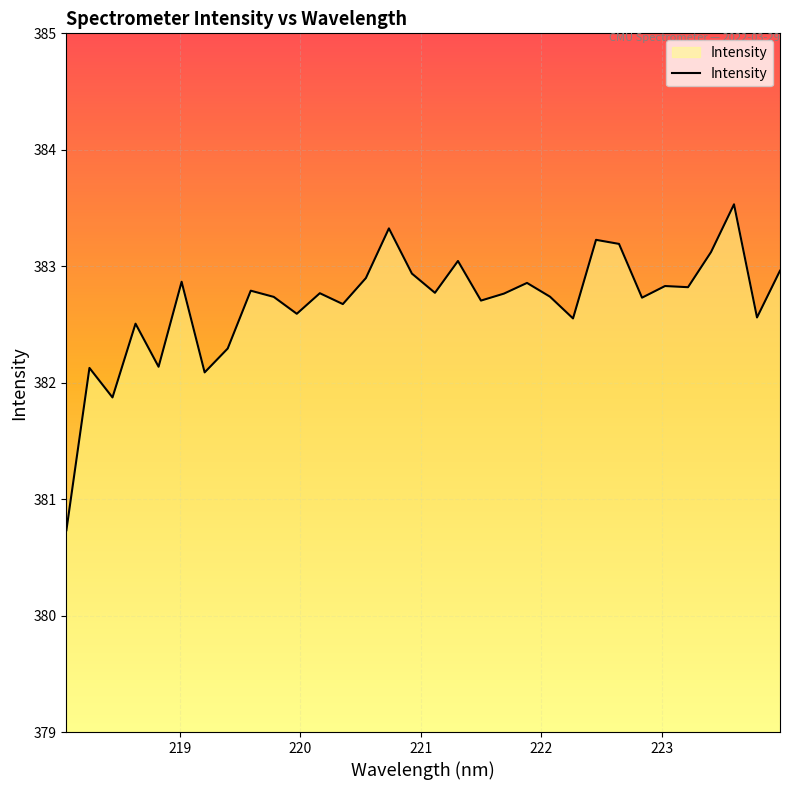

What is the maximum value shown in the chart?

383.5